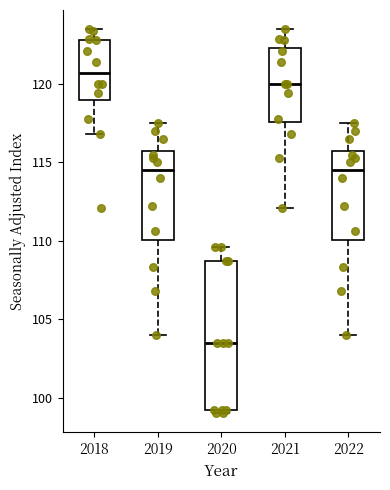

Which box is the tallest, from its lower edge to its upper edge?

2020